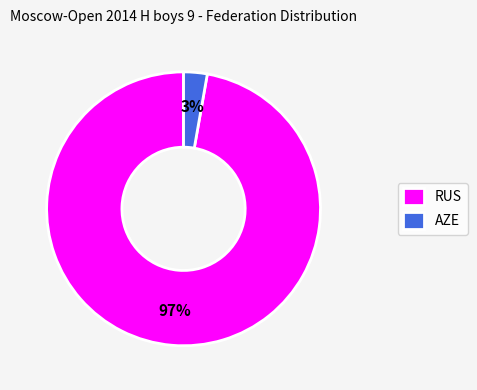

Is it true that AZE is 3% of the pie?

True